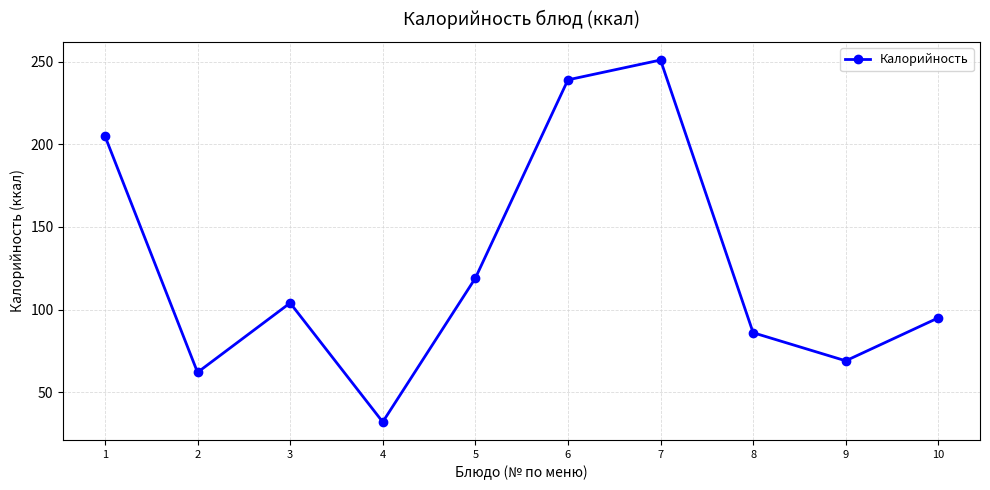

Which category has the highest value across all series?

7